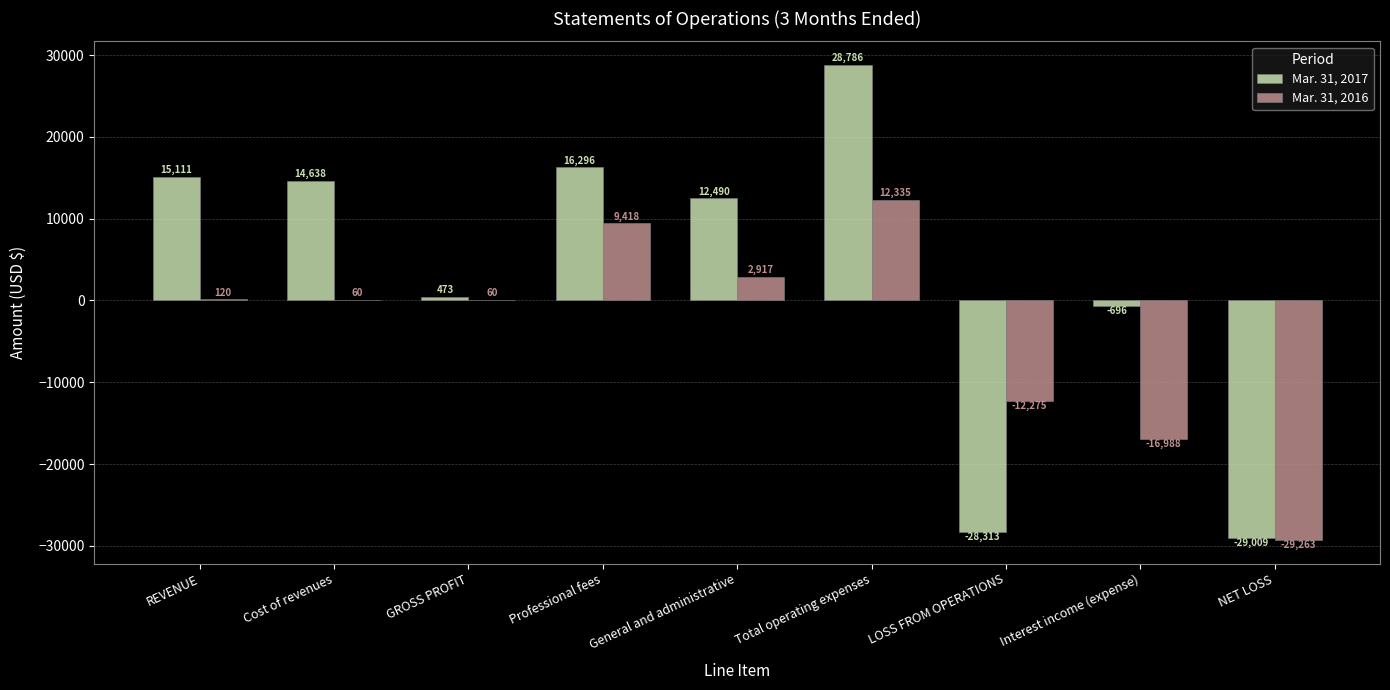

What is the sum of the Mar. 31, 2016 values at NET LOSS and REVENUE?

-29143